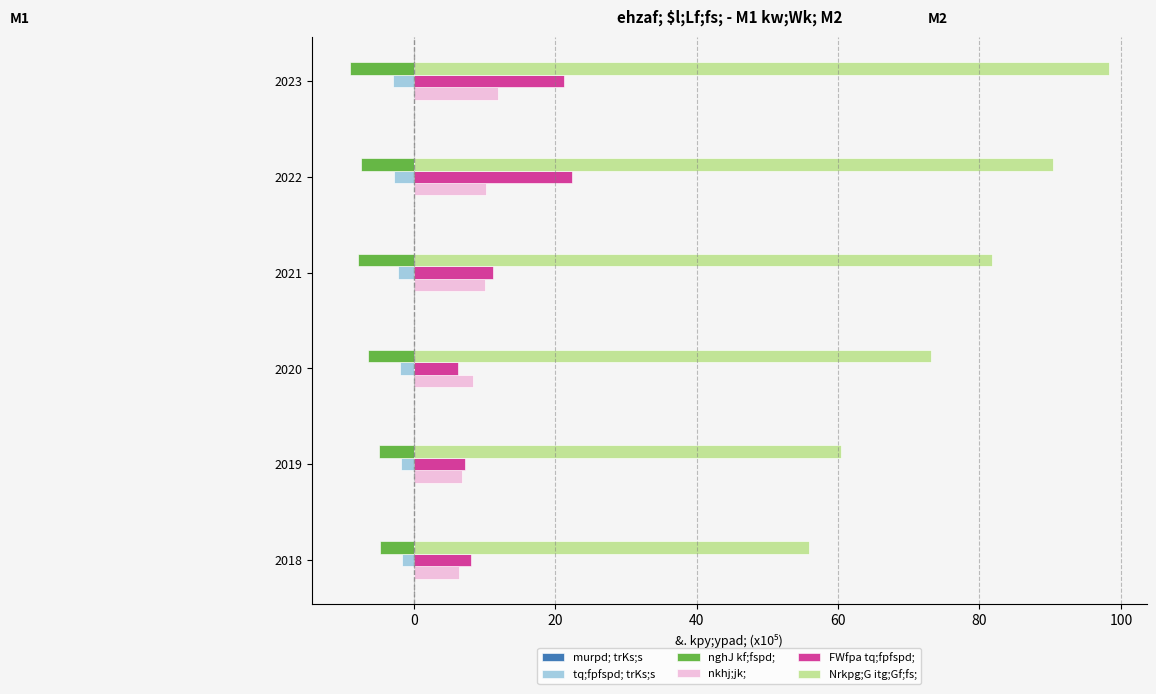

At how many categories does at least one series exceed 85?

2